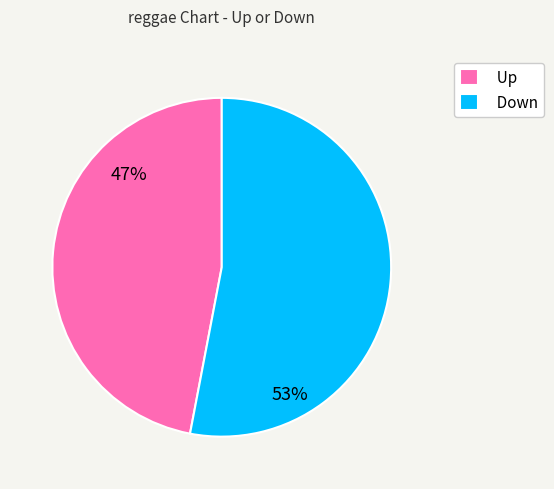

To the nearest percent, what portion does Up represent?

47%